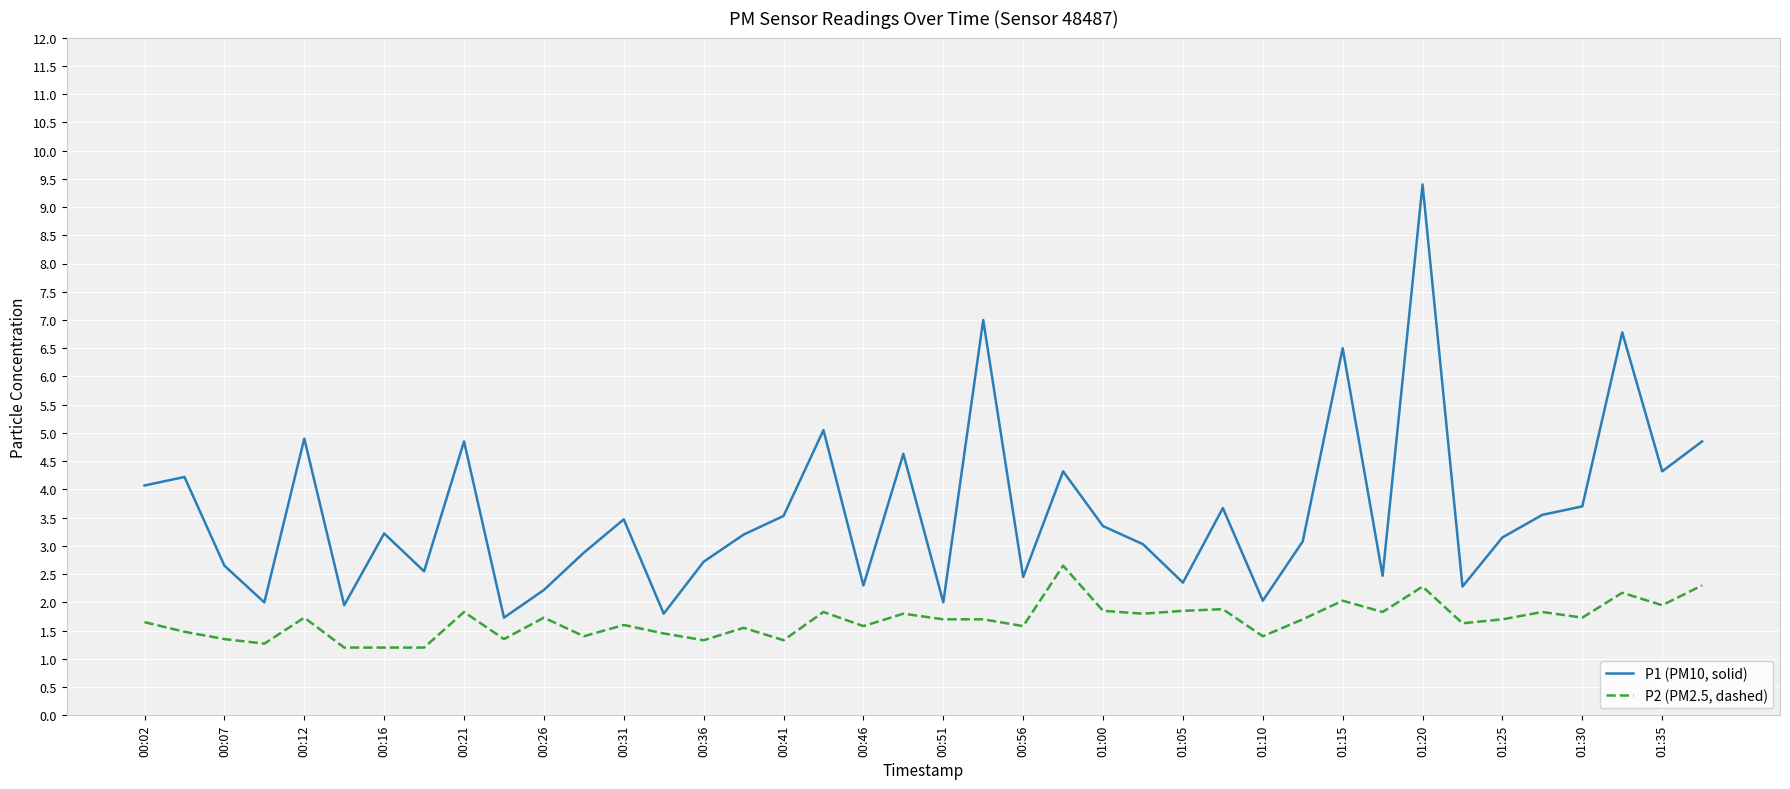

True or false: P1 (PM10, solid) and P2 (PM2.5, dashed) intersect in this chart.

False